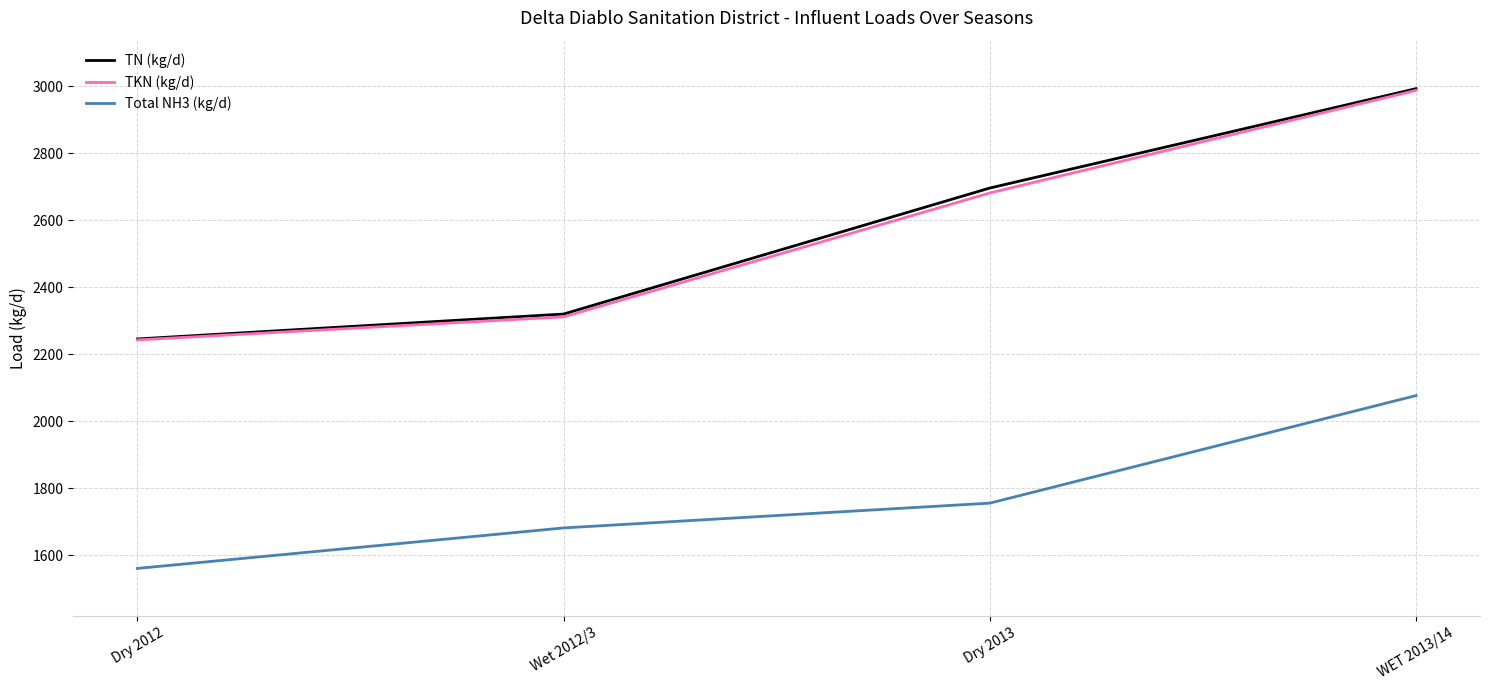

Which series changed the most between Wet 2012/3 and Dry 2013?

TN (kg/d)